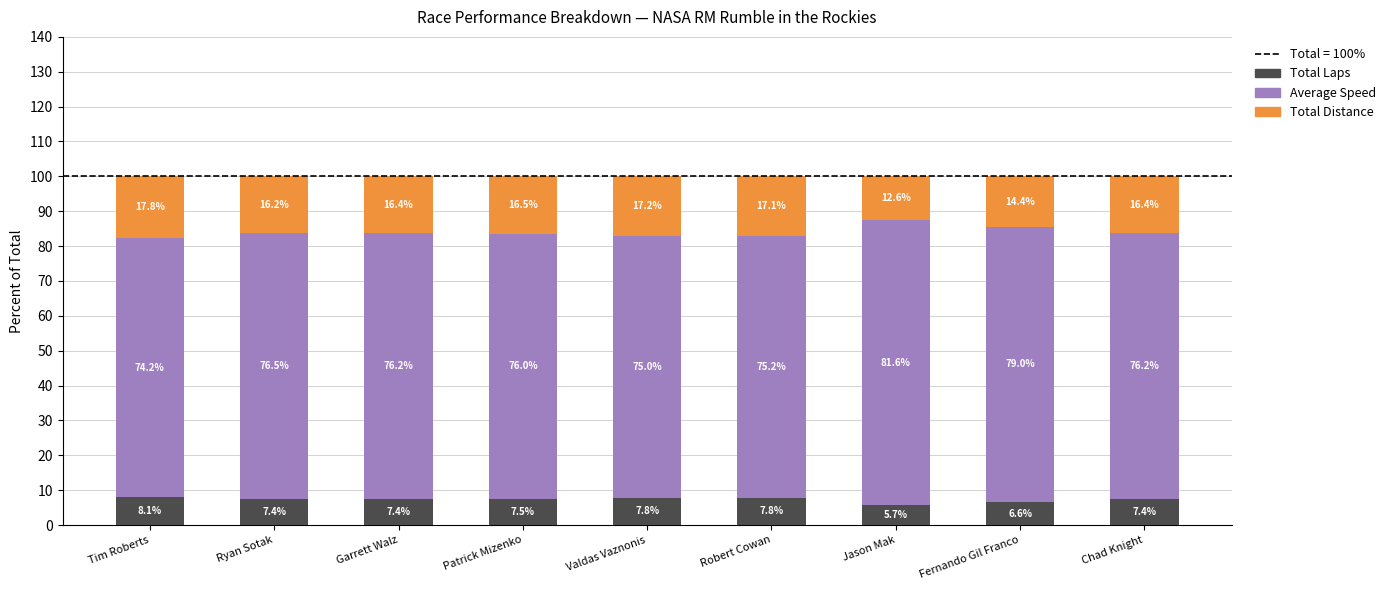

Count the number of categories in the chart.

9